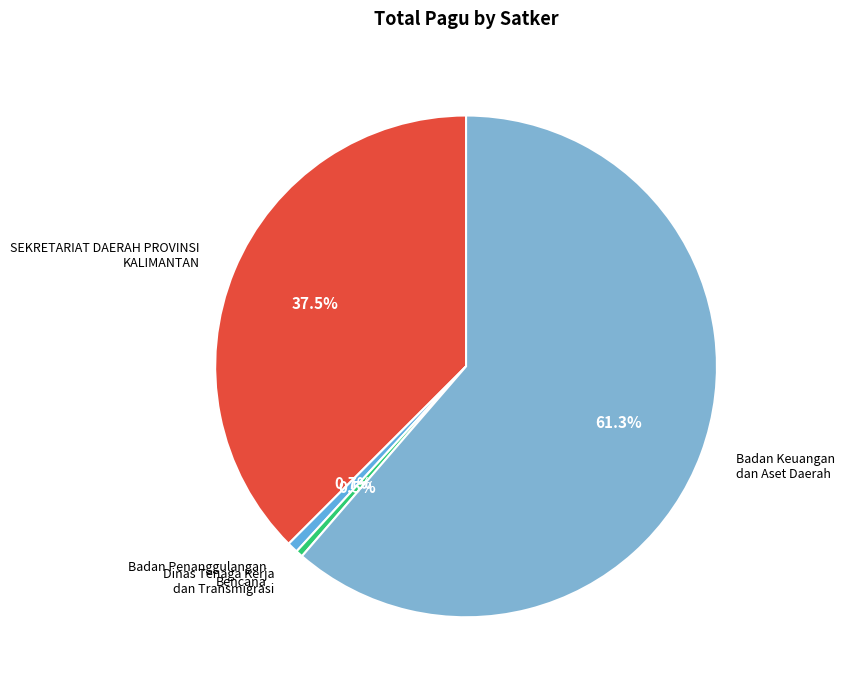

Do SEKRETARIAT DAERAH PROVINSI KALIMANTAN and Badan Penanggulangan Bencana together represent more than half of the pie?

No